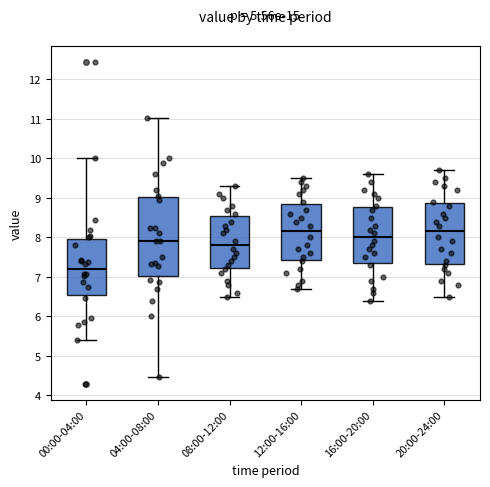

Where does the lower whisker of the box for 16:00-20:00 end on the y-axis? The values are not printed on the chart, so give them approximately, as read against the axis.

6.4